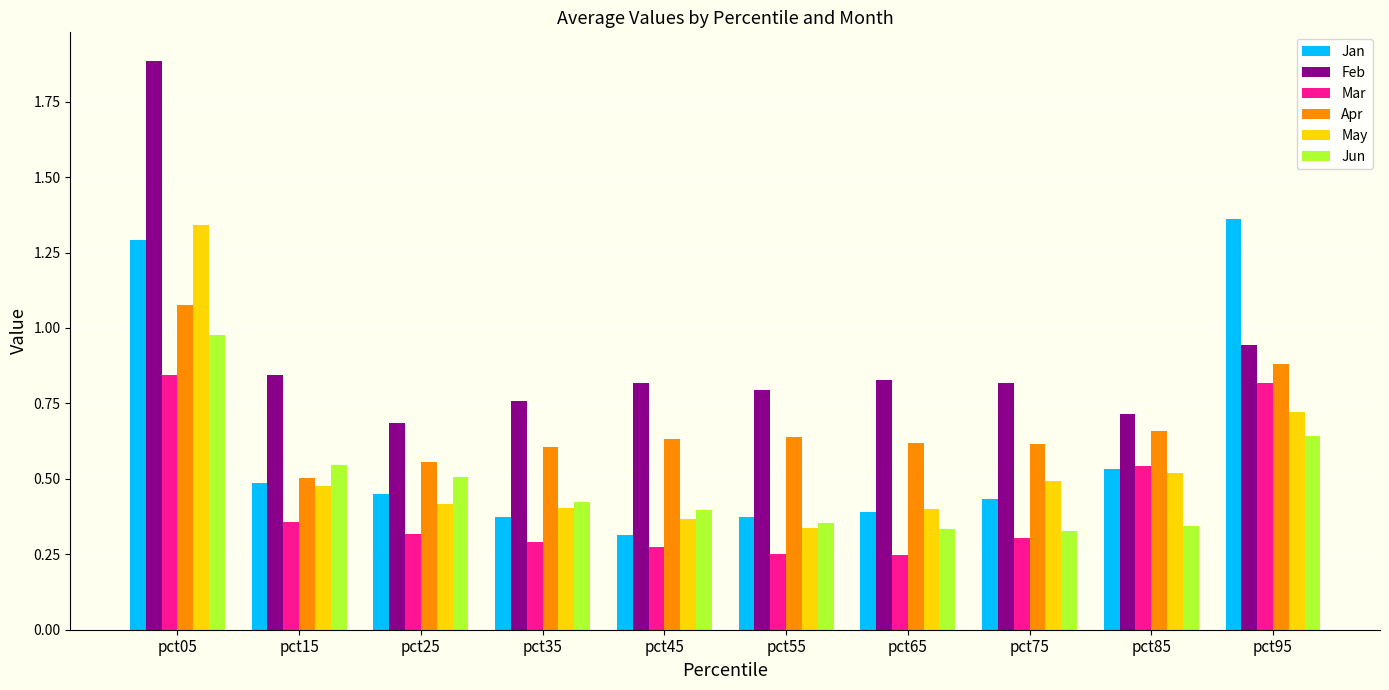

Count the number of data series in this chart.

6